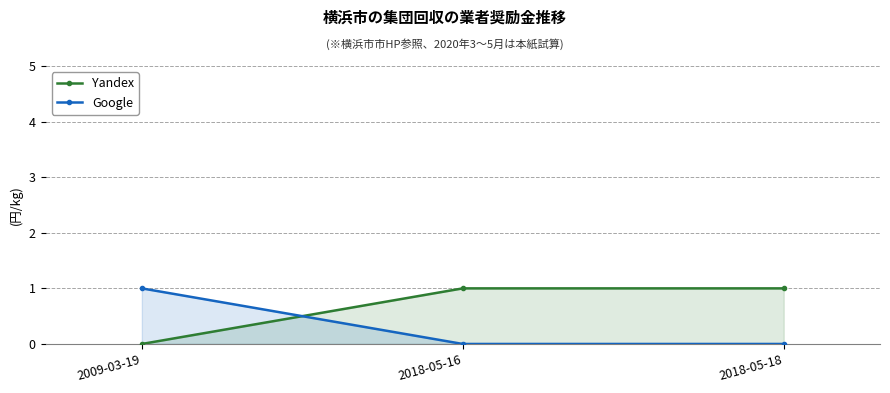

How many positive values does the Google series have?

1